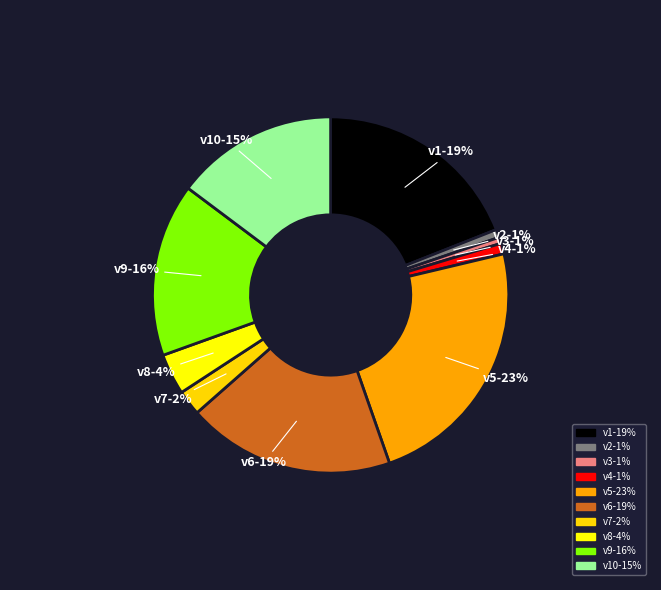

How many slices are in this pie chart?

10